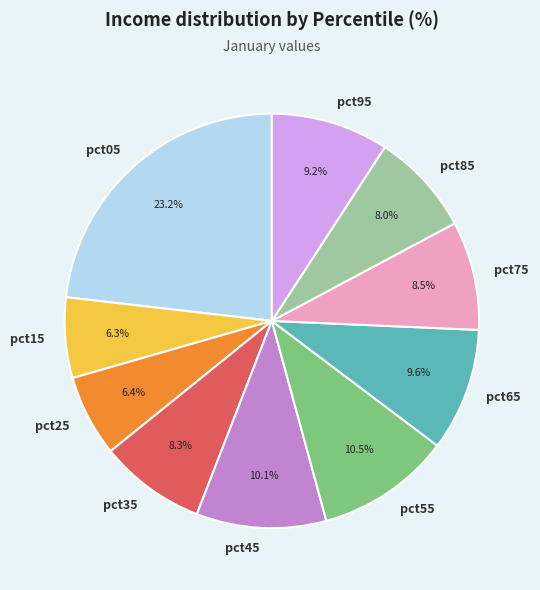

What is the ratio of the value at pct65 to the value at pct55?

0.9